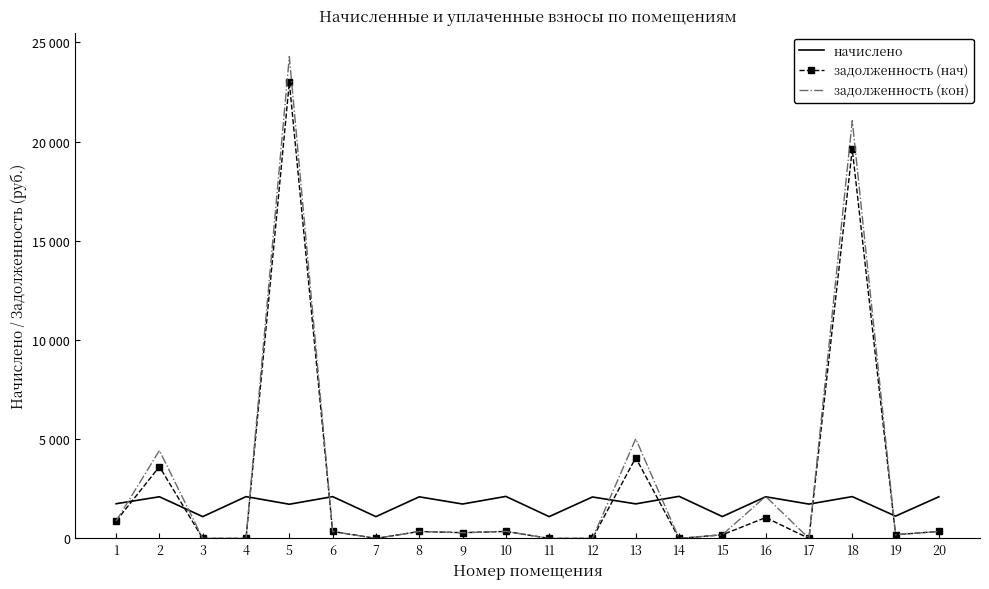

What are all the series names shown in the legend?

начислено, задолженность (нач), задолженность (кон)